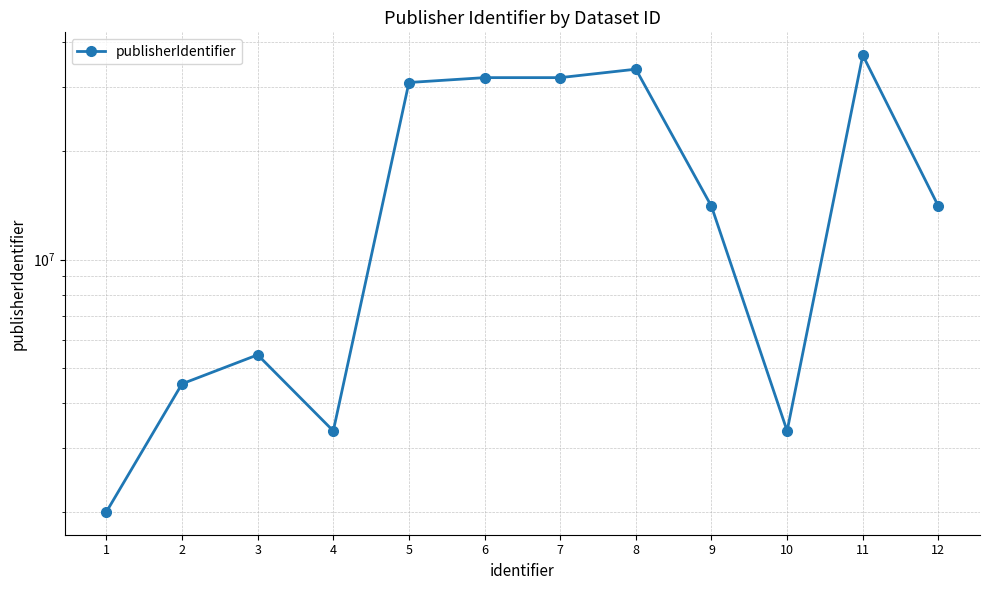

What is the difference between the second highest and second lowest values?

30326579